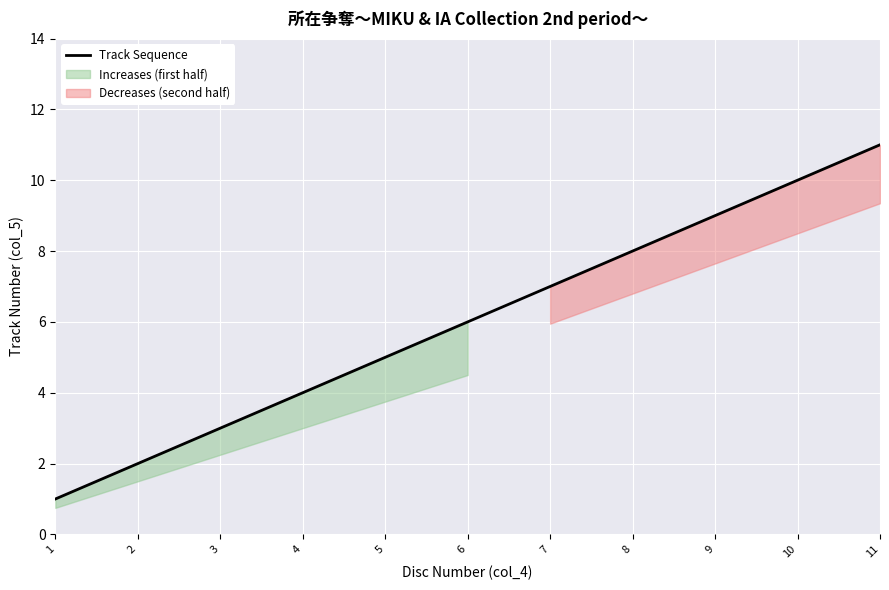

List the labels in order of Track Sequence value, smallest first.

1, 2, 3, 4, 5, 6, 7, 8, 9, 10, 11